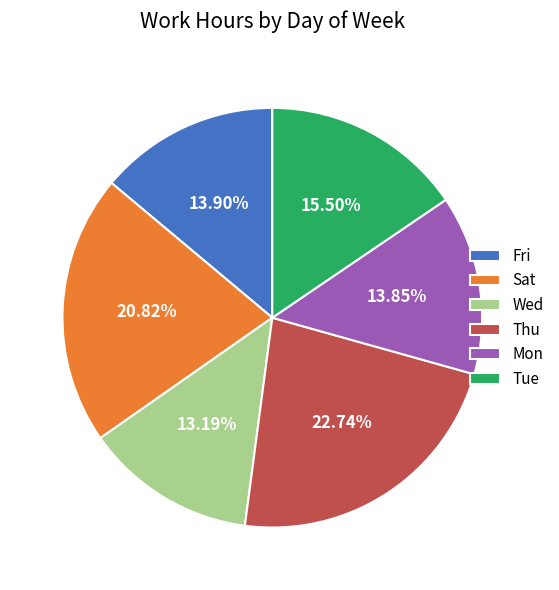

Between Fri and Tue, which is larger?

Tue